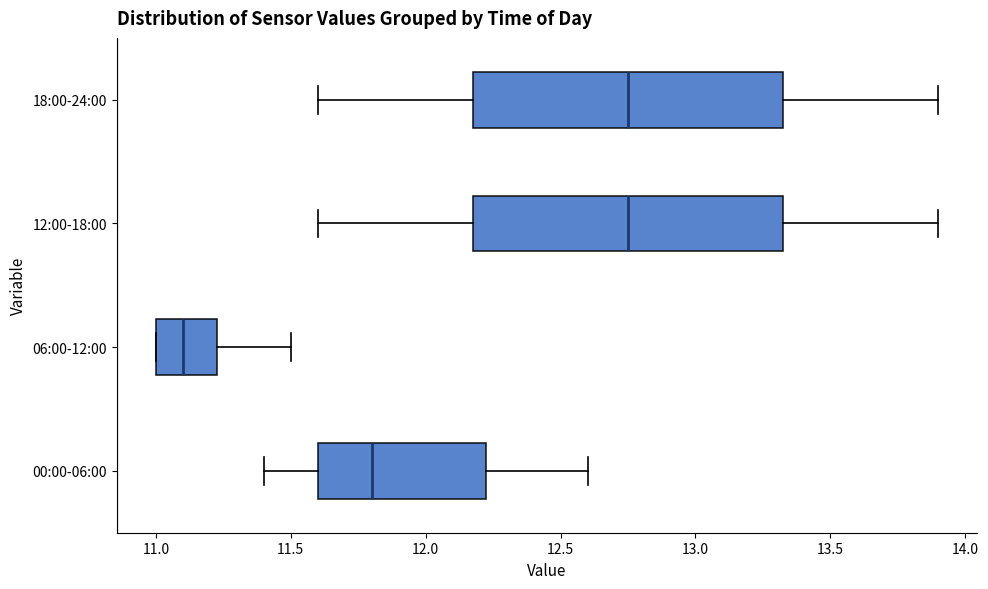

Reading bottom to top, transcribe this box plot: for each box, give where its median line is, the range the box spans, and where its two whiskers end, as read against the x-axis. The values are not printed on the chart, so give them approximately, as read against the axis.

00:00-06:00: median 11.80, box 11.60 to 12.25, whiskers 11.40 to 12.60
06:00-12:00: median 11.10, box 11.00 to 11.25, whiskers 11.00 to 11.50
12:00-18:00: median 12.75, box 12.20 to 13.35, whiskers 11.60 to 13.90
18:00-24:00: median 12.75, box 12.20 to 13.35, whiskers 11.60 to 13.90